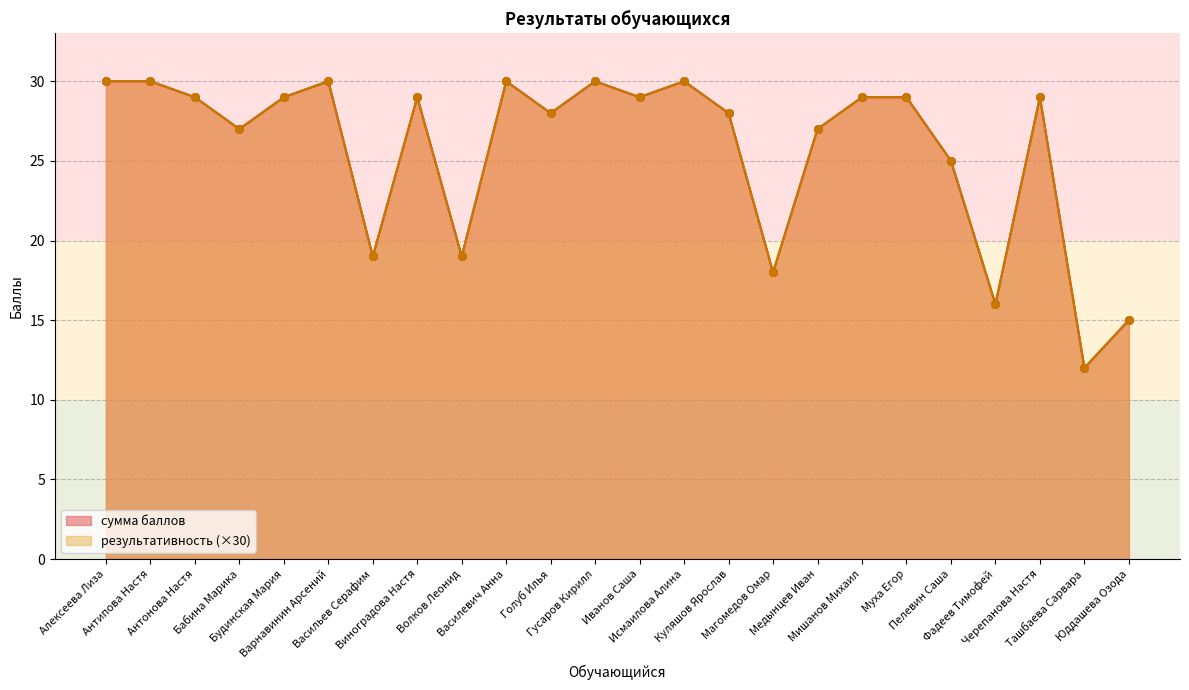

Is the value of сумма баллов at Гусаров Кирилл greater than the value of результативность at Варнавинин Арсений?

No